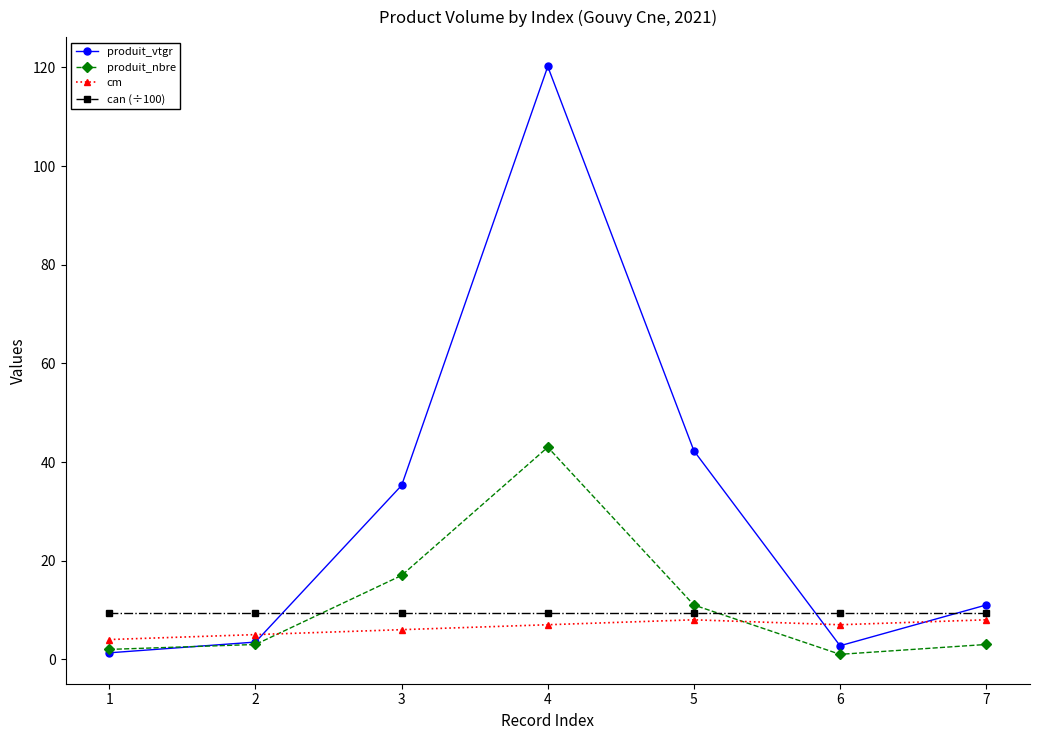

Which series has the largest total across all categories?

produit_vtgr